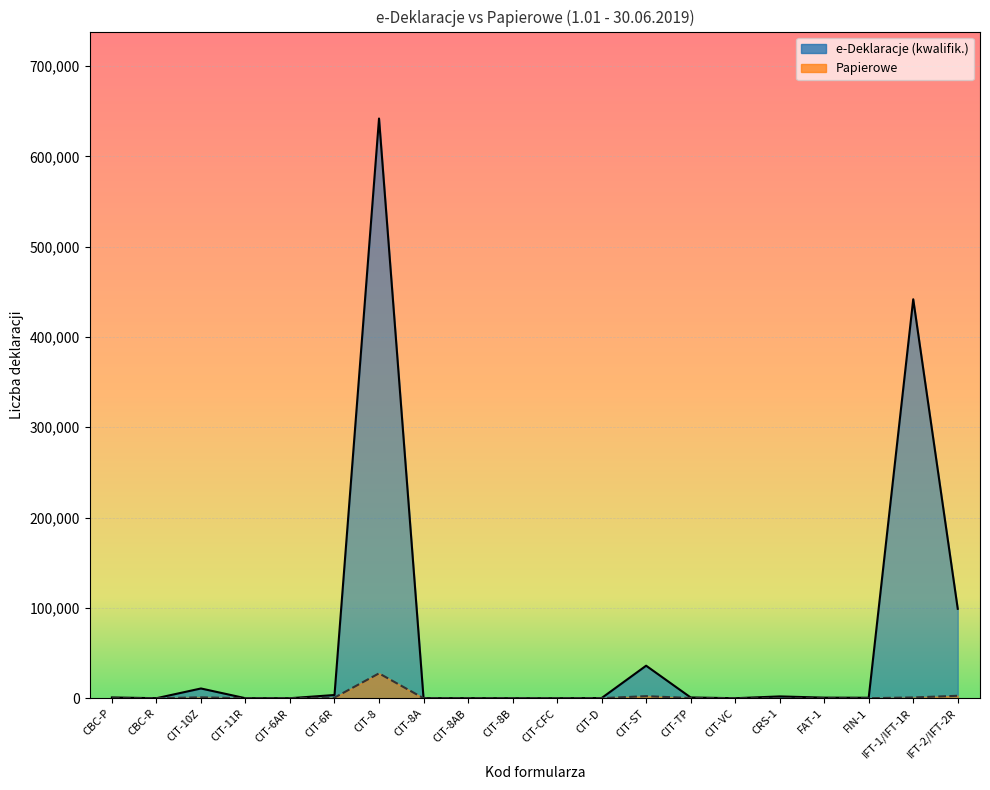

How many lines are shown in the chart?

2